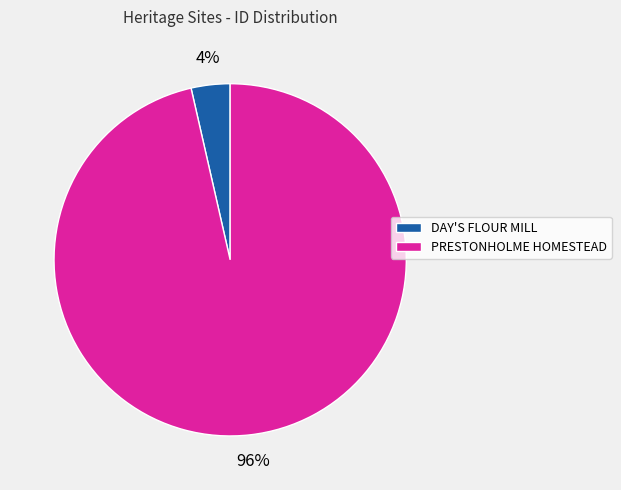

To the nearest percent, what is the average slice percentage?

50%